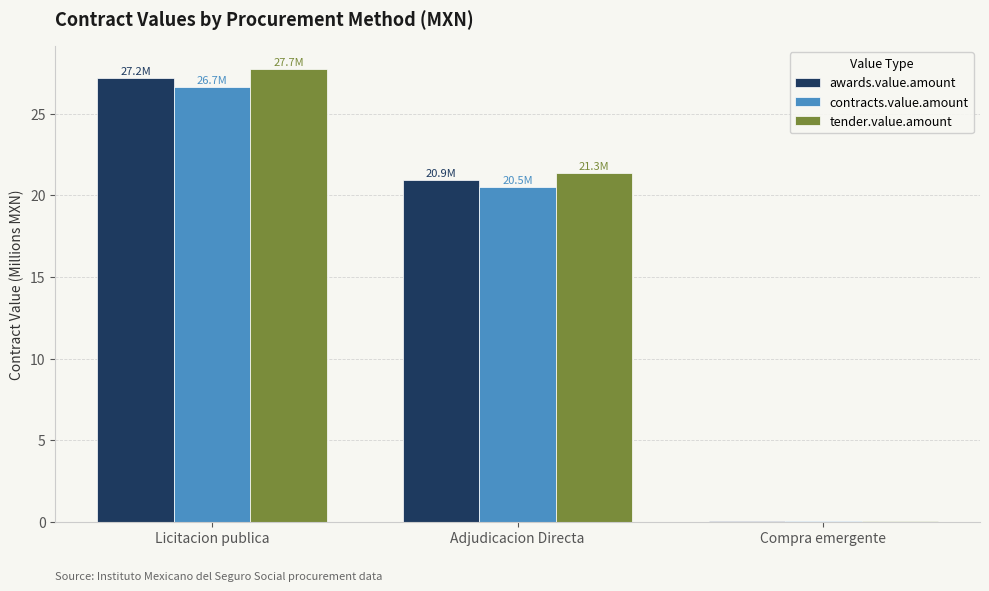

What value does the contracts.value.amount series have at Licitacion publica?

26.7